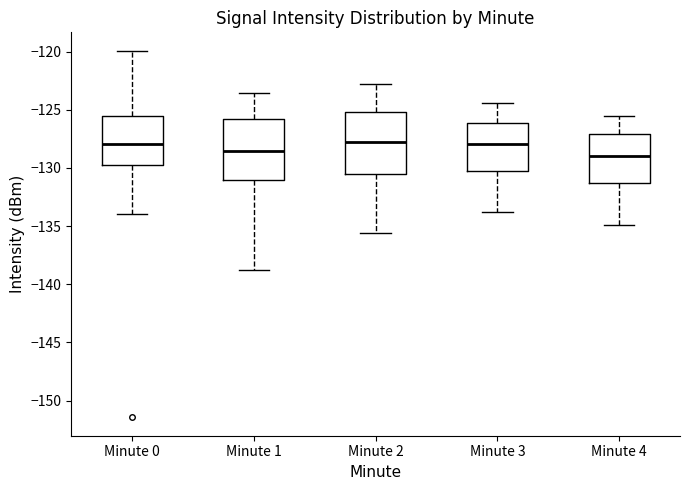

Where is the upper edge of the box for Minute 1 on the y-axis? The values are not printed on the chart, so give them approximately, as read against the axis.

-126.0